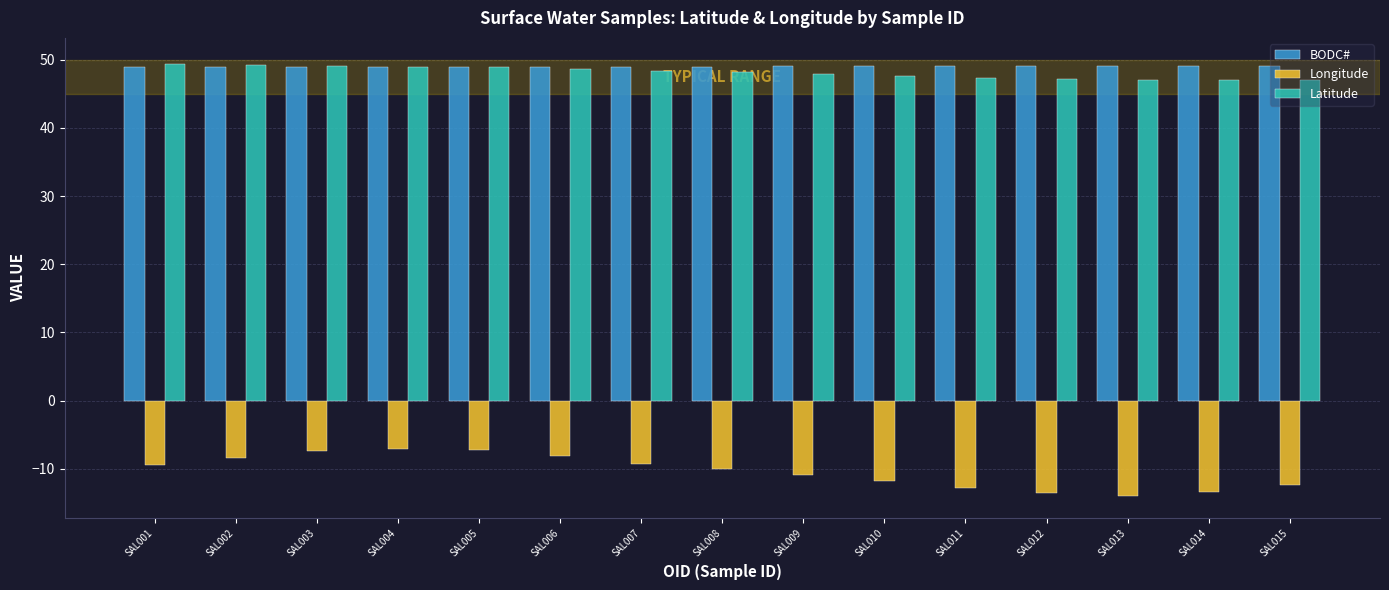

What is the highest value of the Latitude series?

49.4